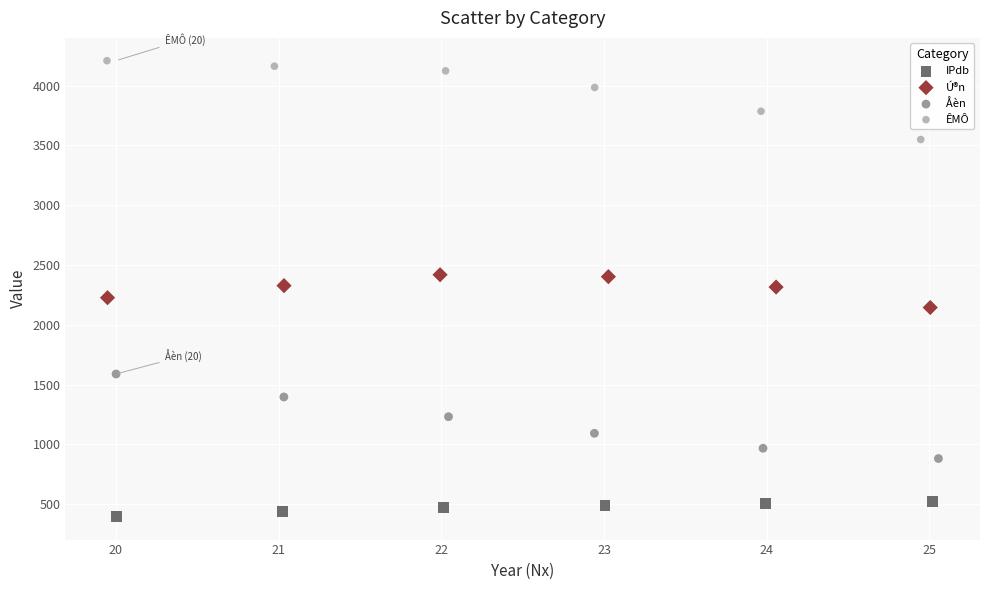

What are all the series names shown in the legend?

IPdb, Ú®n, Åèn, ÊMÔ